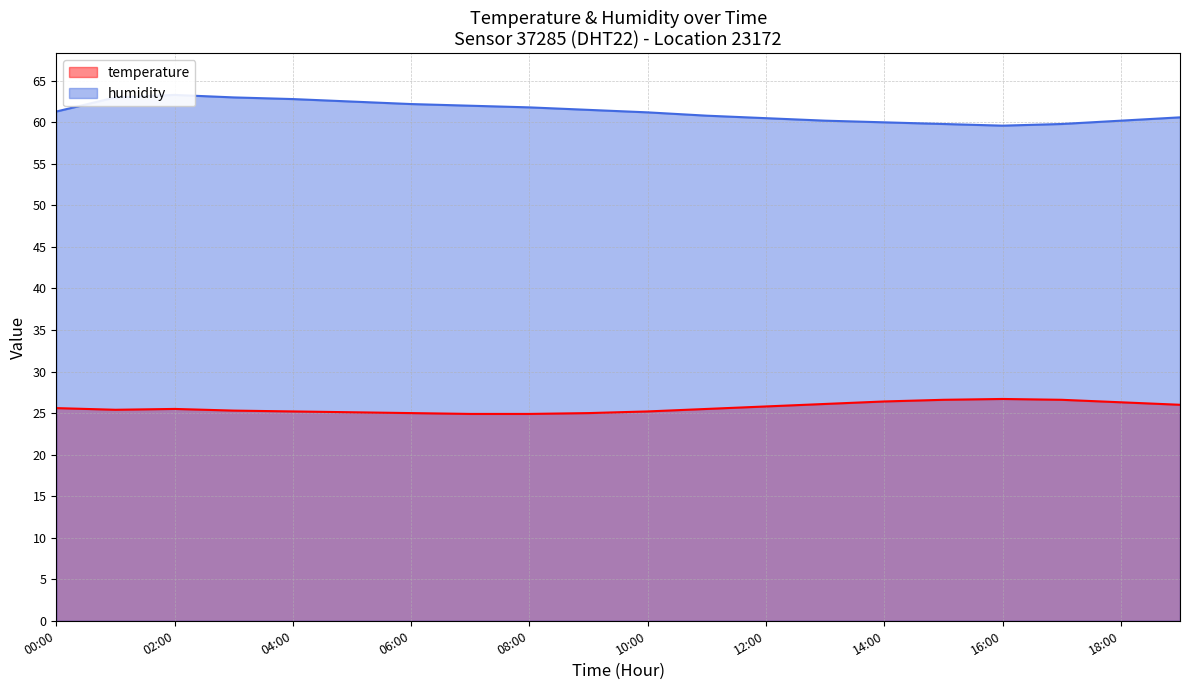

Between 00:00 and 15:00, which series saw the biggest shift?

humidity